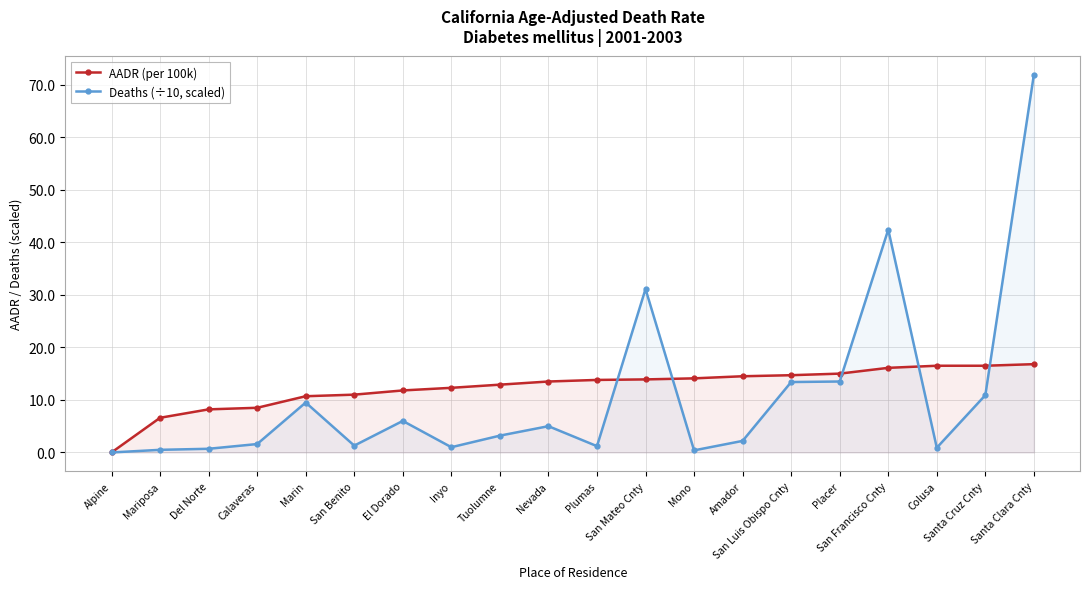

Which series has the widest spread of values?

Deaths (÷10, scaled)